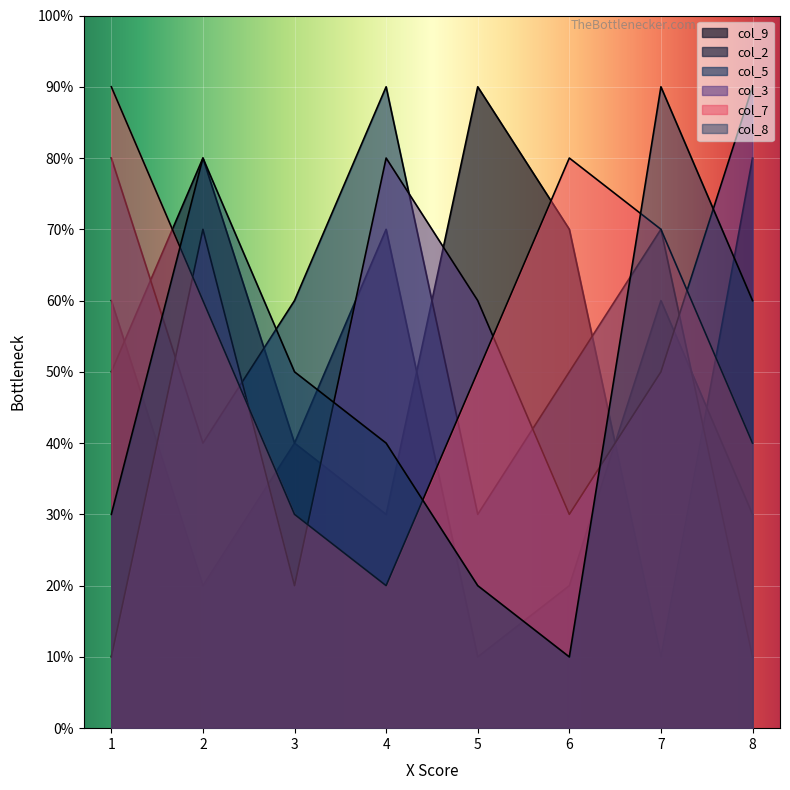

At which category is the sum across all series the highest?

2